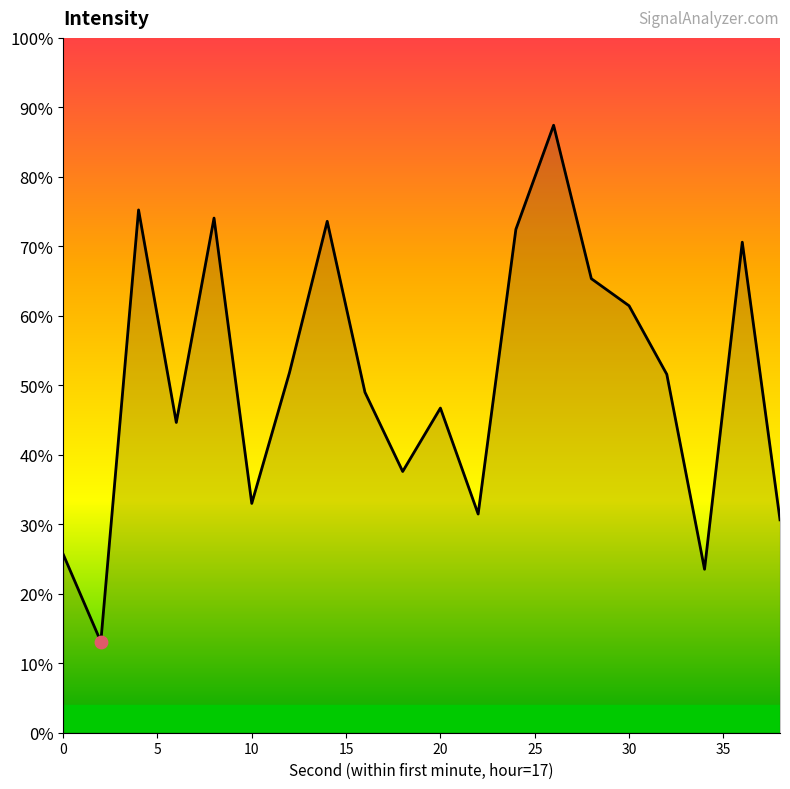

What is the maximum value shown in the chart?

87.4